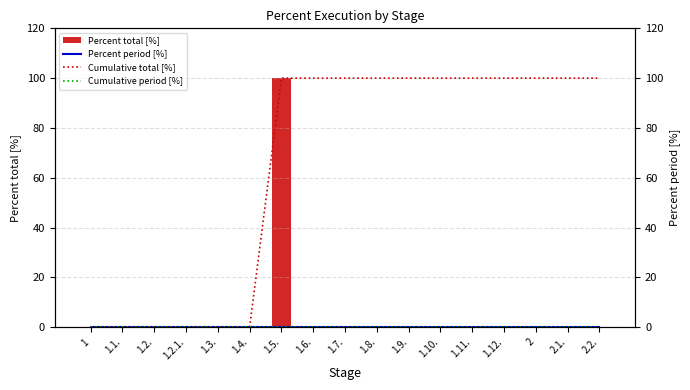

List the labels in order of Cumulative total [%] value, smallest first.

1, 1.1., 1.2., 1.2.1., 1.3., 1.4., 1.5., 1.6., 1.7., 1.8., 1.9., 1.10., 1.11., 1.12., 2, 2.1., 2.2.